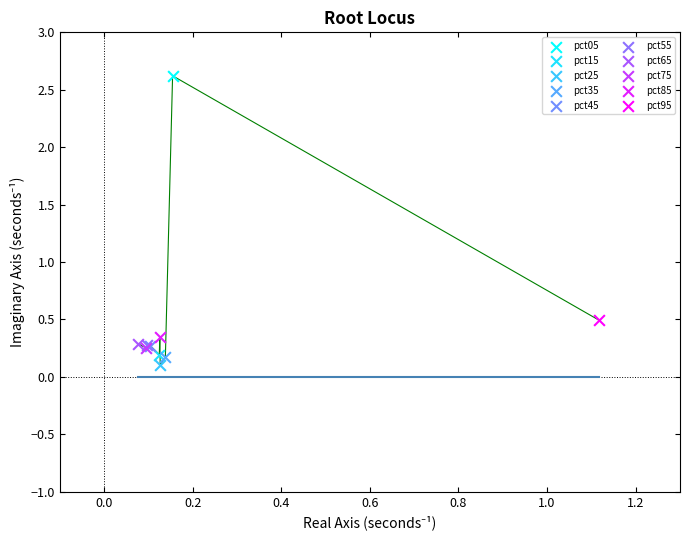

What are all the series names shown in the legend?

pct05, pct15, pct25, pct35, pct45, pct55, pct65, pct75, pct85, pct95